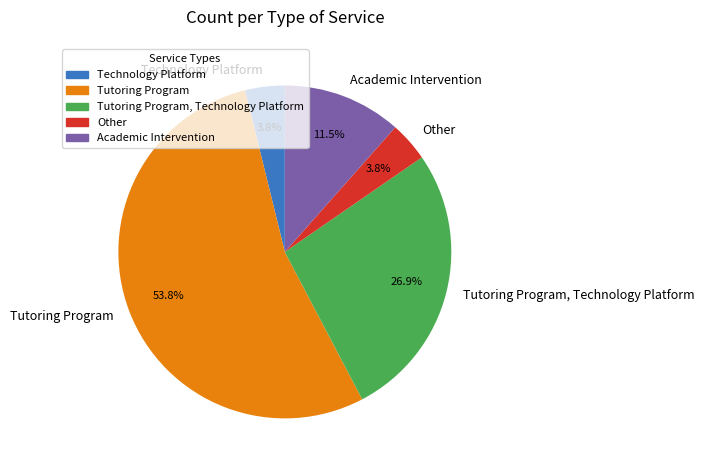

To the nearest percent, what is the difference between the largest and smallest slice percentages?

50%